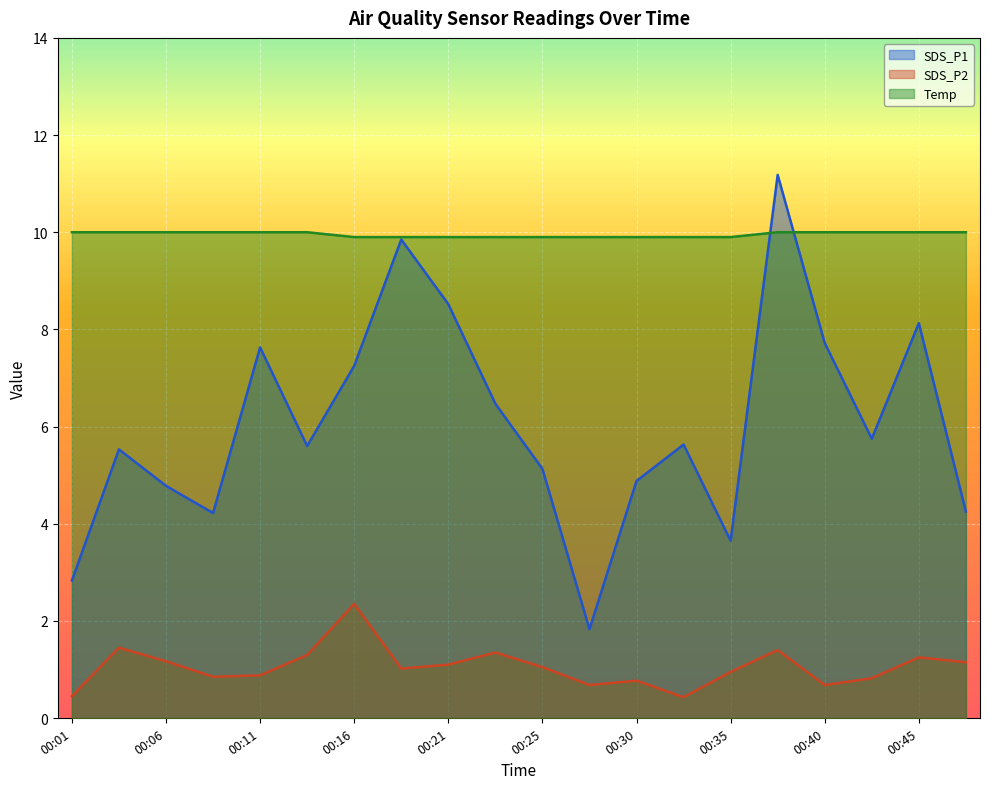

The value of Temp at 00:04 is 6.5. True or false?

False